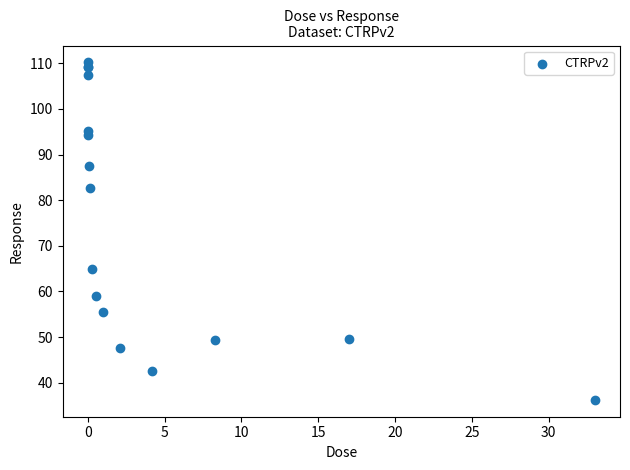

What Y value in the scatter plot is closest to 73?

64.9